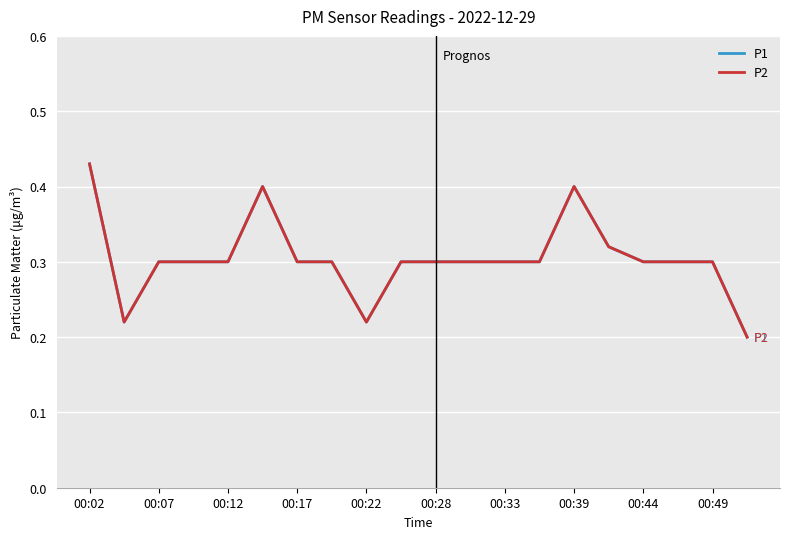

Which series has the largest range (max minus min)?

P1